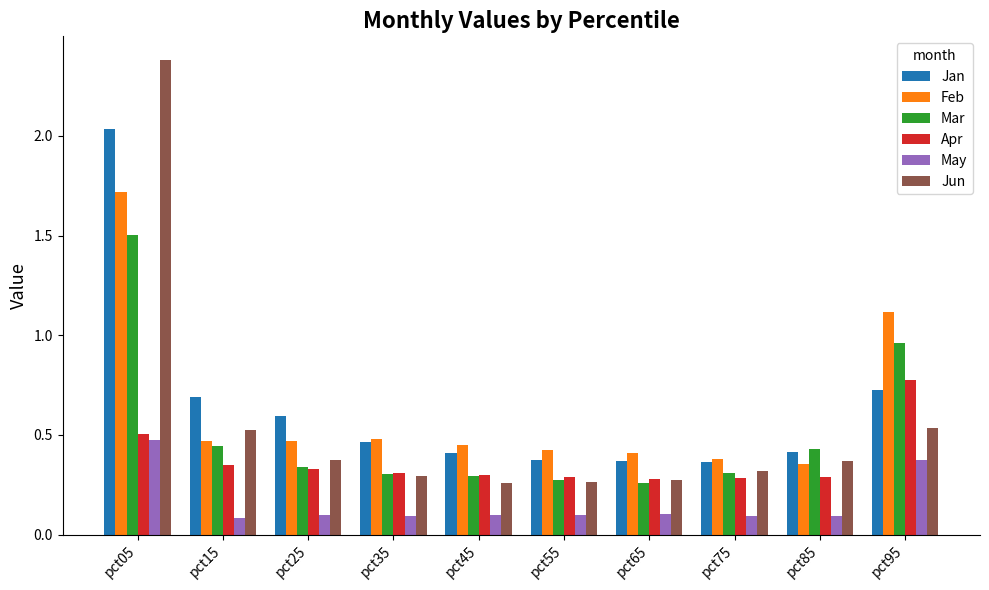

Is the value of May at pct35 greater than the value of Apr at pct95?

No